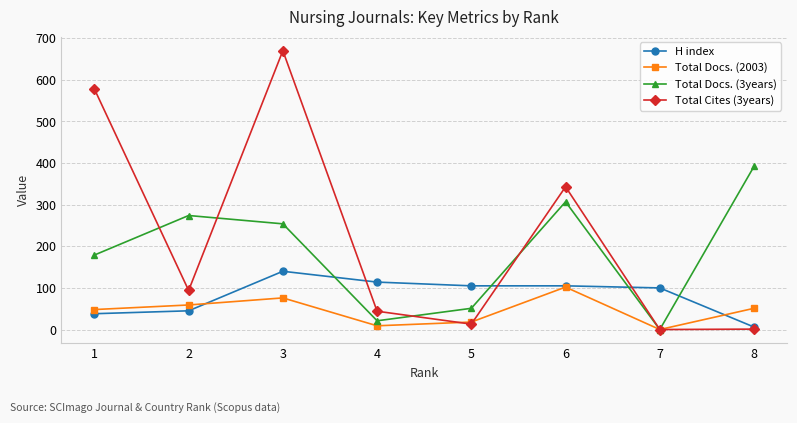

Which series has the largest range (max minus min)?

Total Cites (3years)